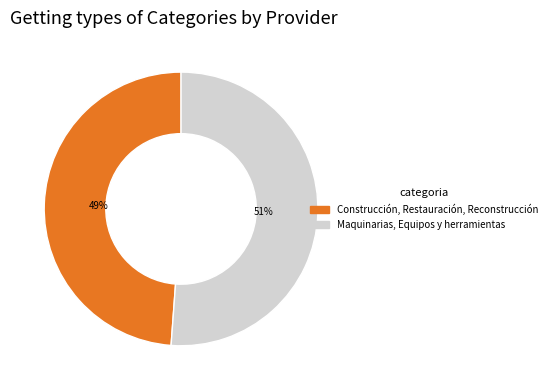

To the nearest percent, what is the average slice percentage?

50%